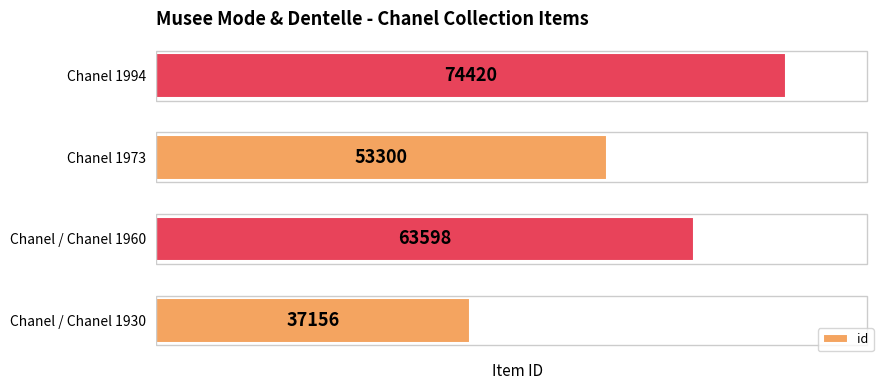

How many series are shown in this chart?

1